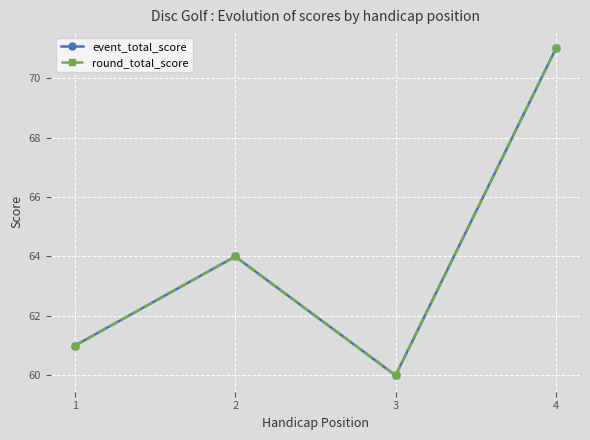

Reading left to right, transcribe all the data shown in this chart.

event_total_score: 1=61	2=64	3=60	4=71
round_total_score: 1=61	2=64	3=60	4=71